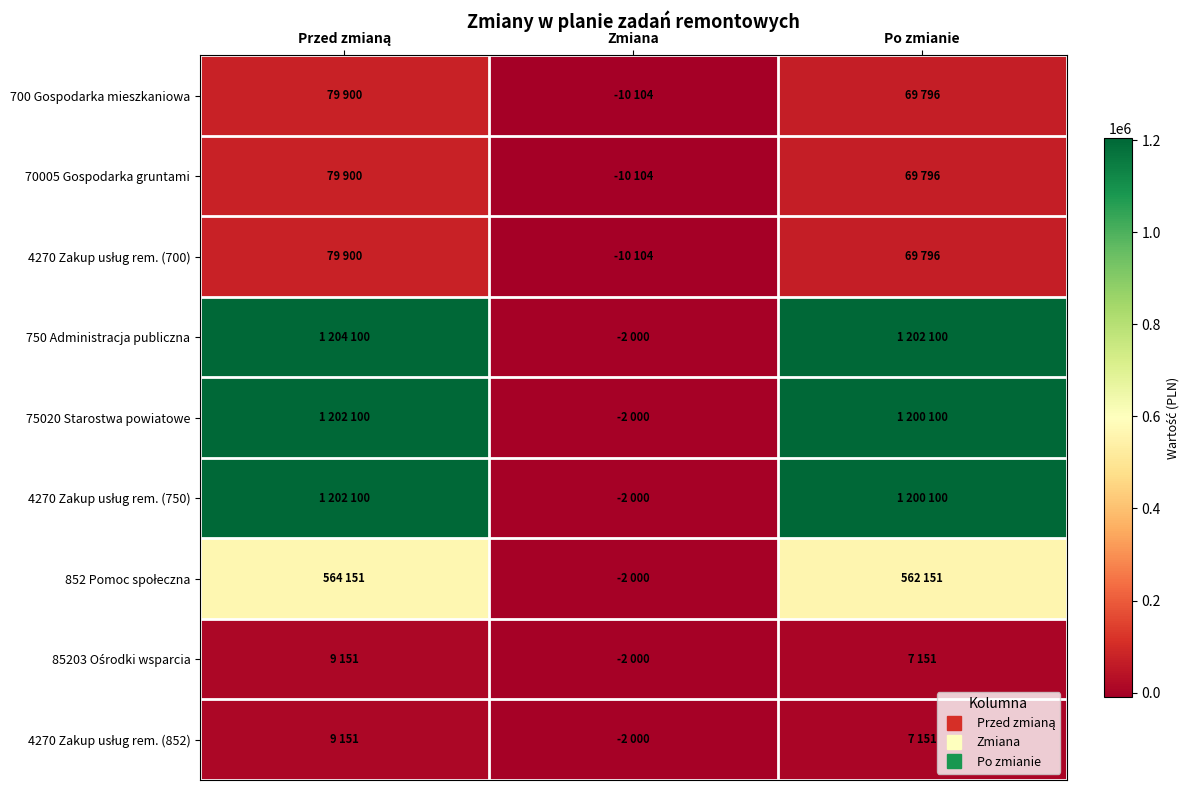

At which category does the chart reach its peak across all series?

Przed zmianą